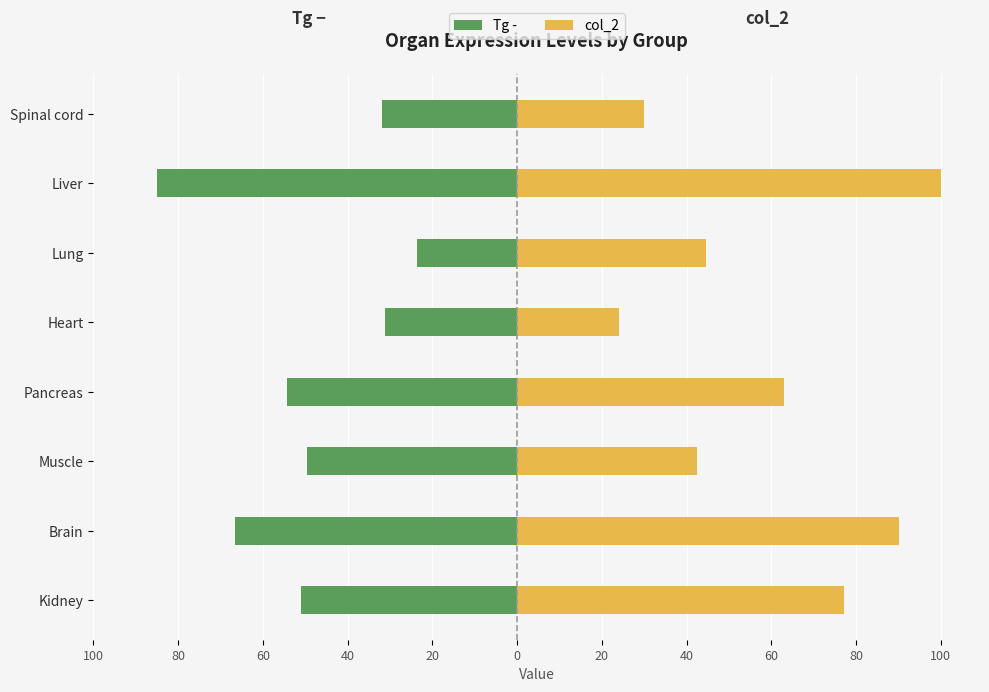

Which series has the largest range (max minus min)?

col_2